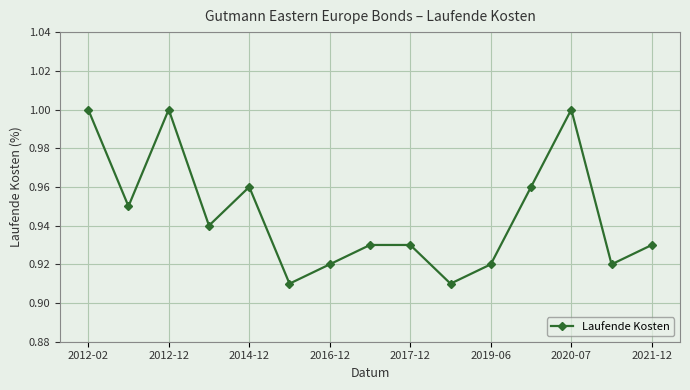

True or false: the data has more than 0 interior local peaks.

True